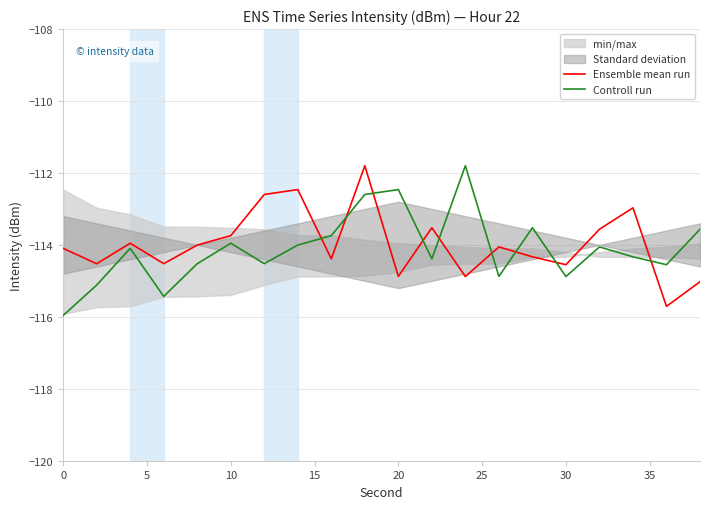

What is the maximum value shown in the chart?

-111.8